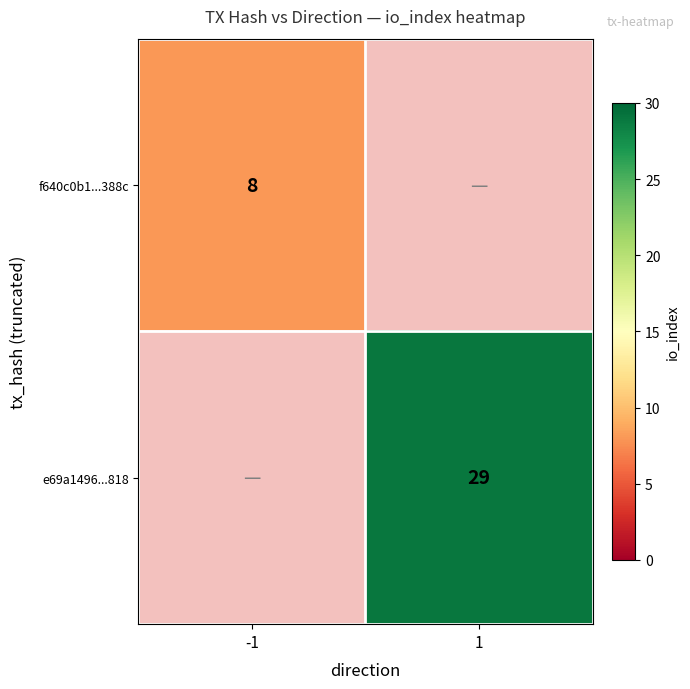

How many distinct data groups are displayed?

2